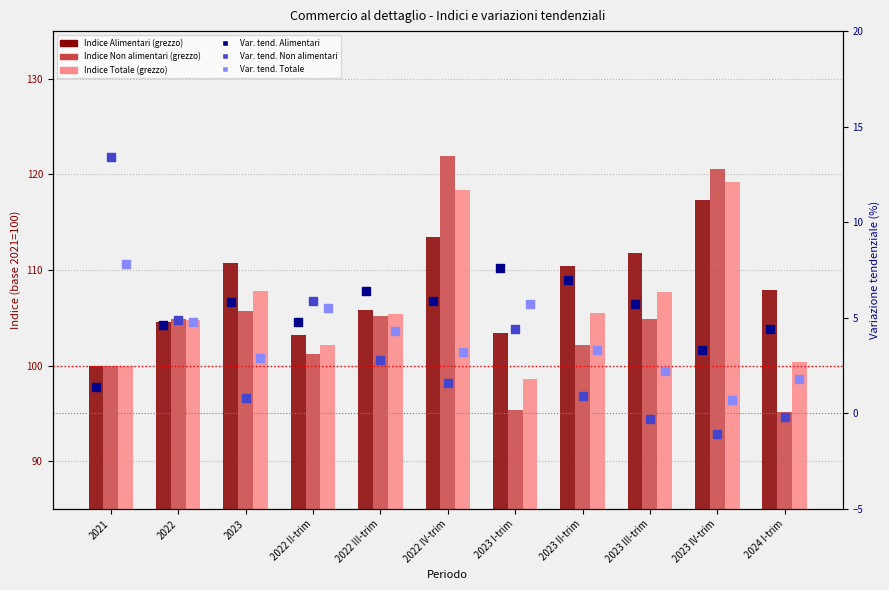

Which series has the largest Y range (max minus min)?

Non alimentari (grezzo)